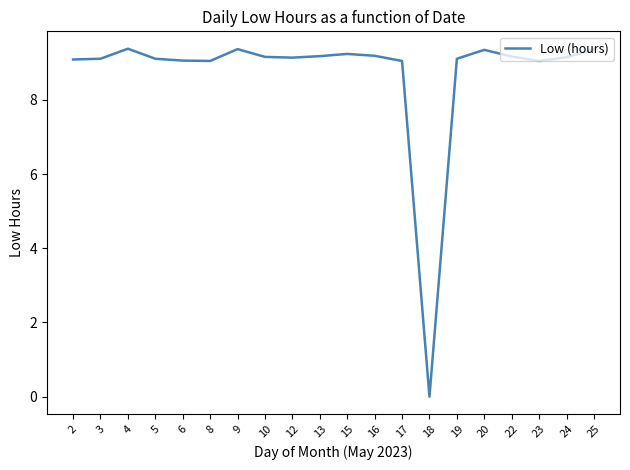

What is the difference between the second highest and minimum values?

9.4